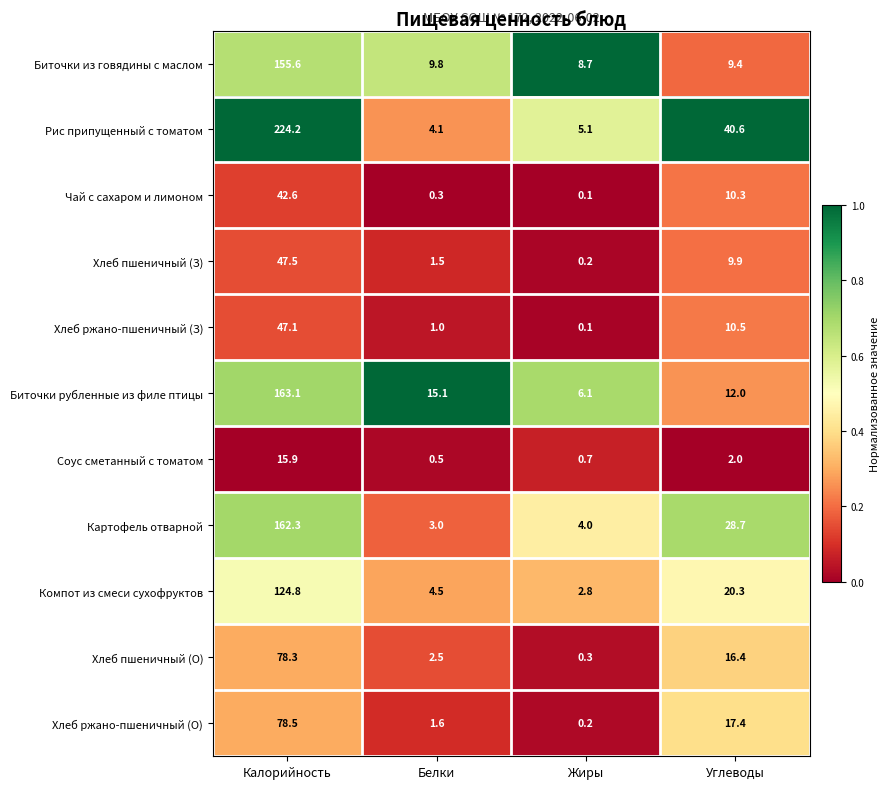

Where does the Хлеб пшеничный (З) series first go above 9?

Калорийность